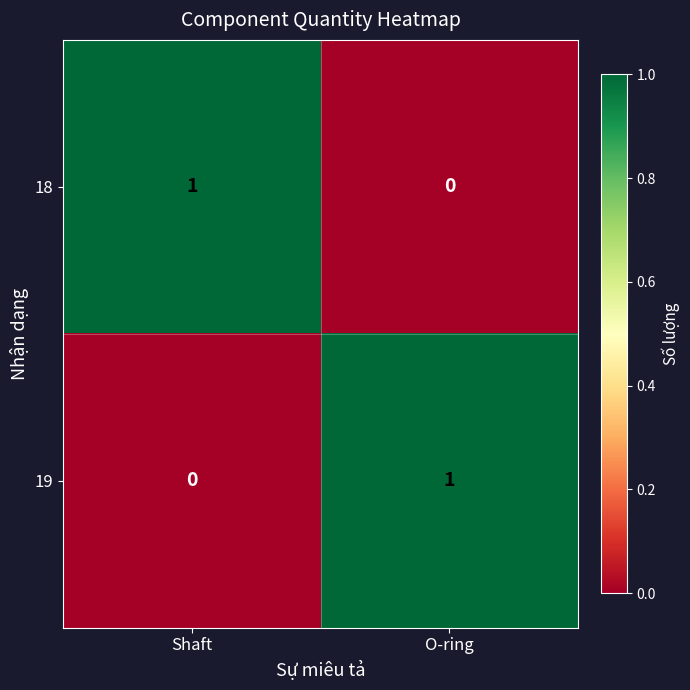

Reading left to right, what are all the values shown in this chart?

18: Shaft=1	O-ring=0
19: Shaft=0	O-ring=1